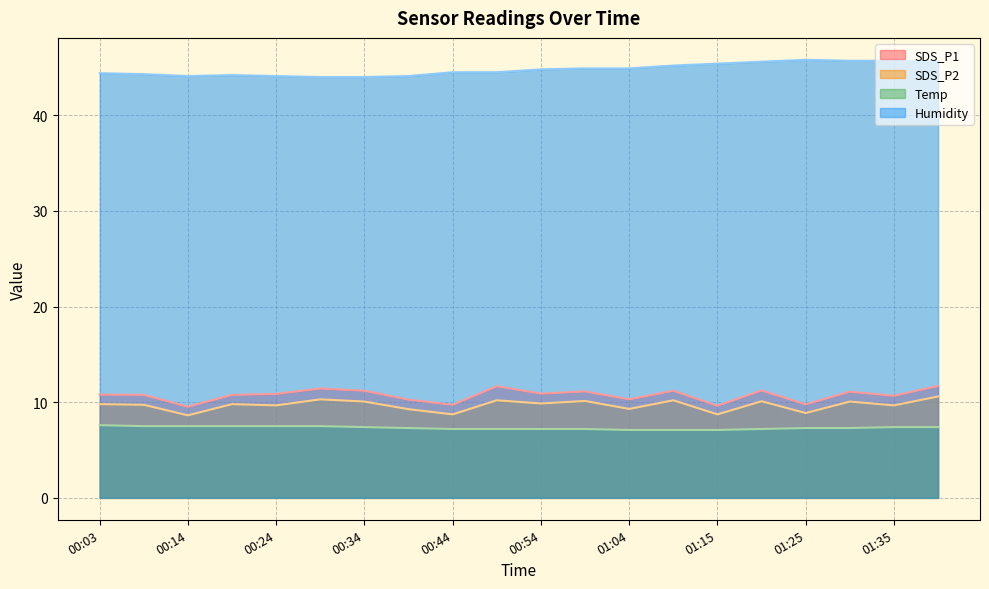

What is the value of the Humidity point at the 13th from the left?

44.9